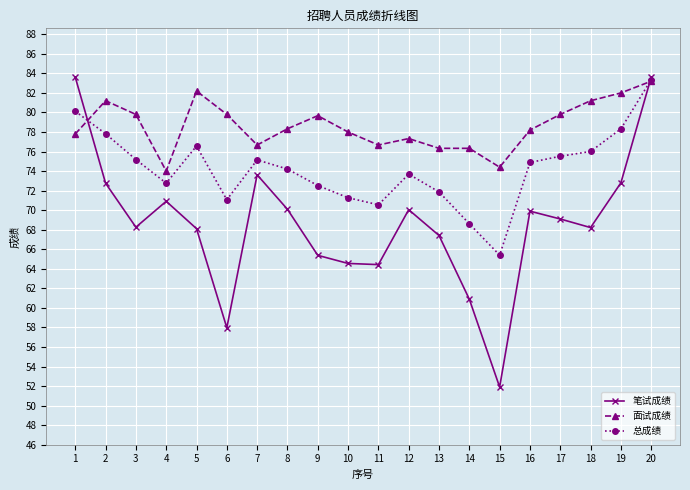

Which label corresponds to the smallest value in the chart?

15